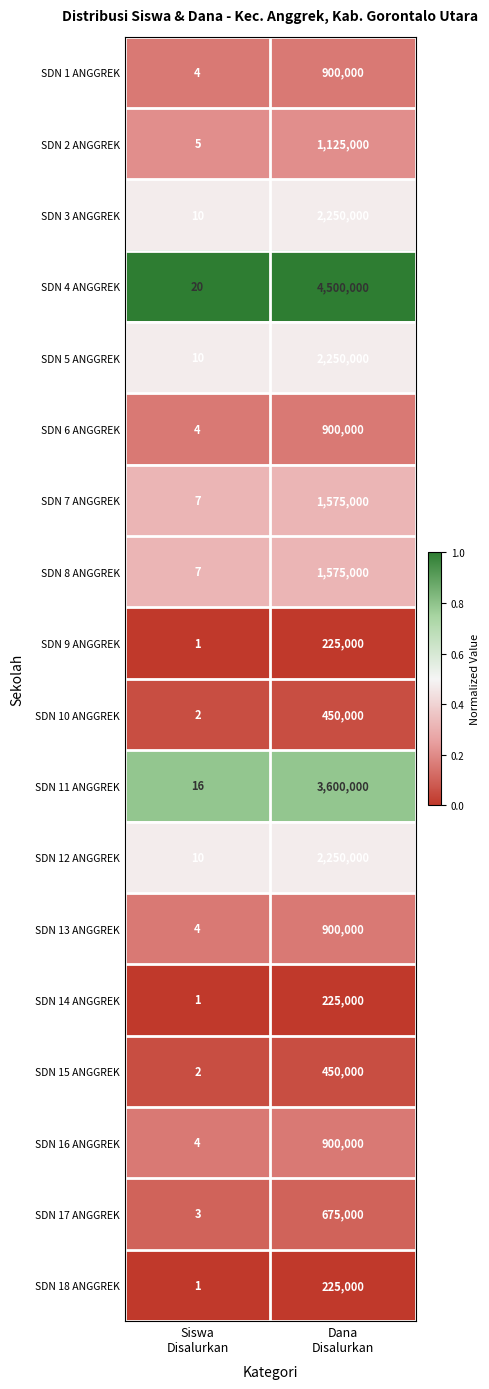

What is the maximum value for SDN 2 ANGGREK?

1125000